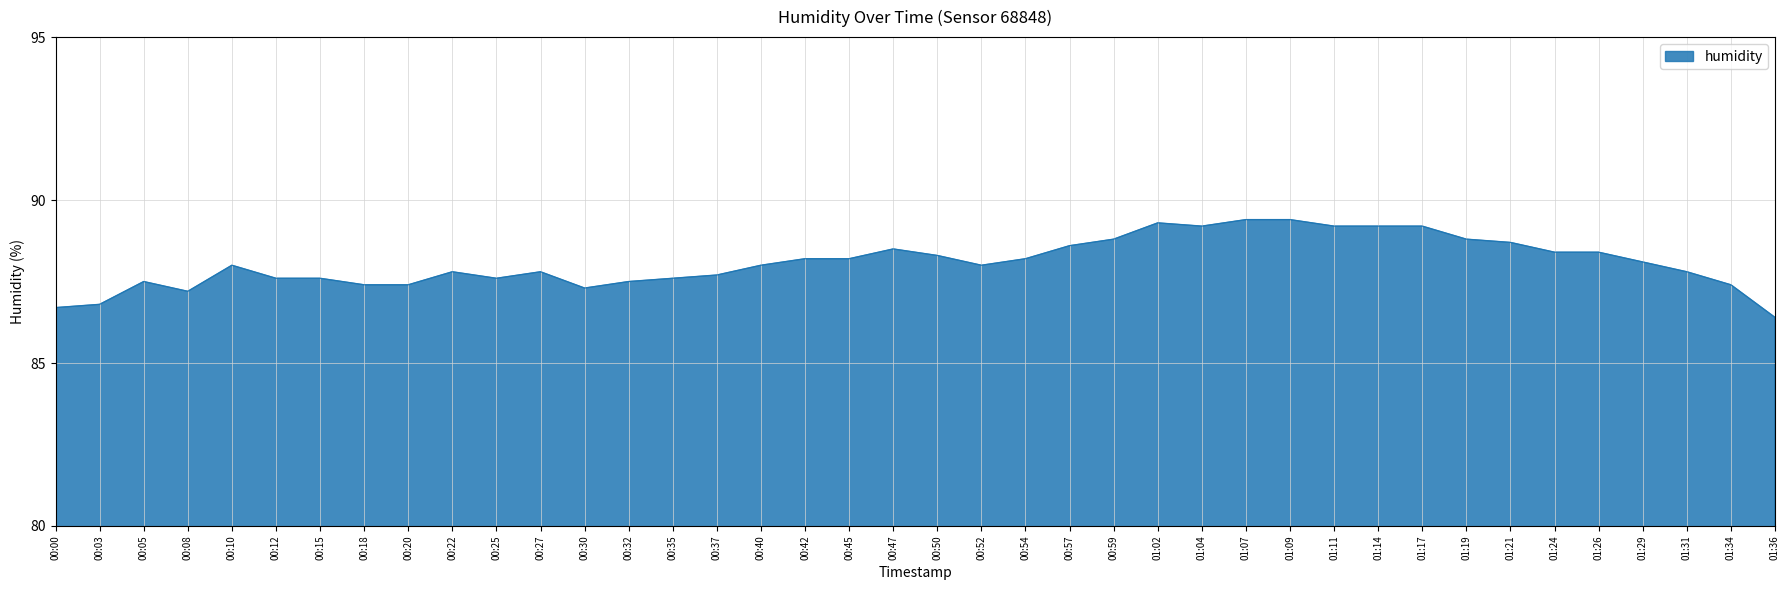

Read the value at 00:03.

86.8